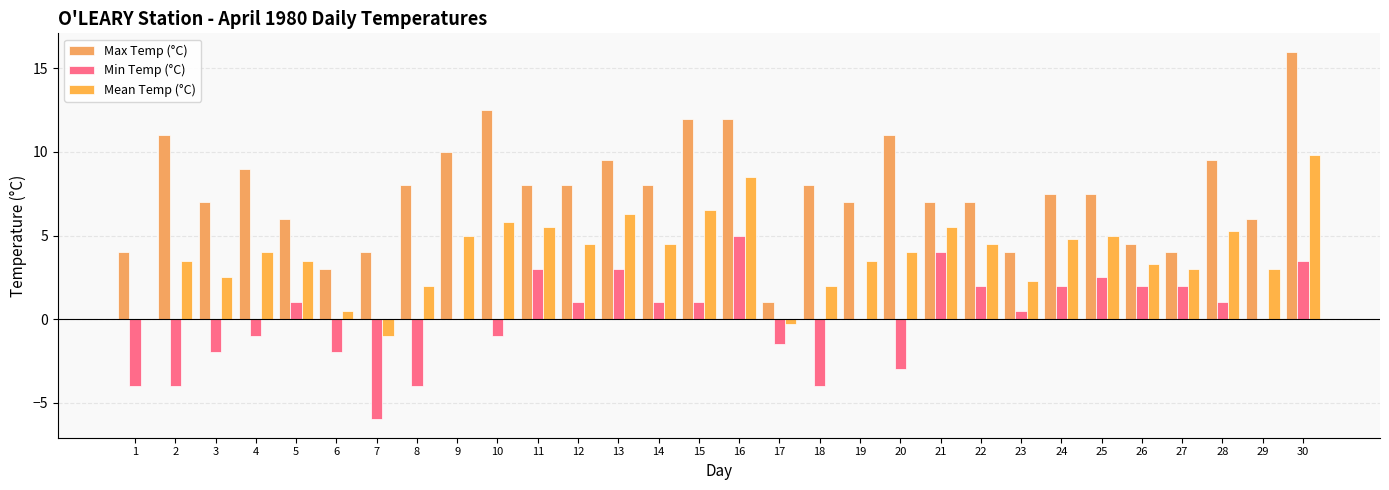

How many groups of bars are there?

30